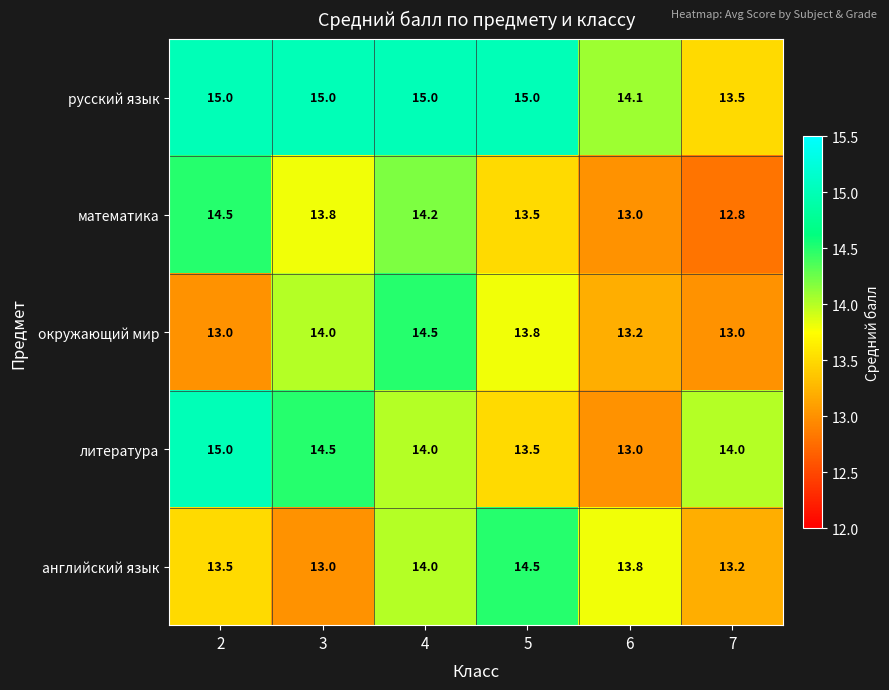

How many английский язык values are between 13 and 14?

5